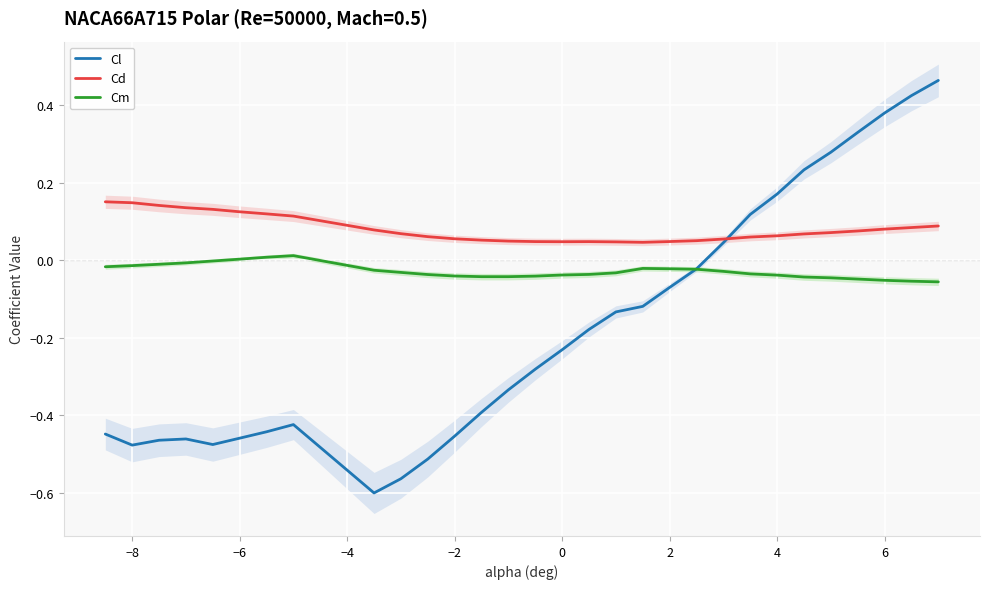

Rank the series by their maximum value, from highest to lowest.

Cl, Cd, Cm